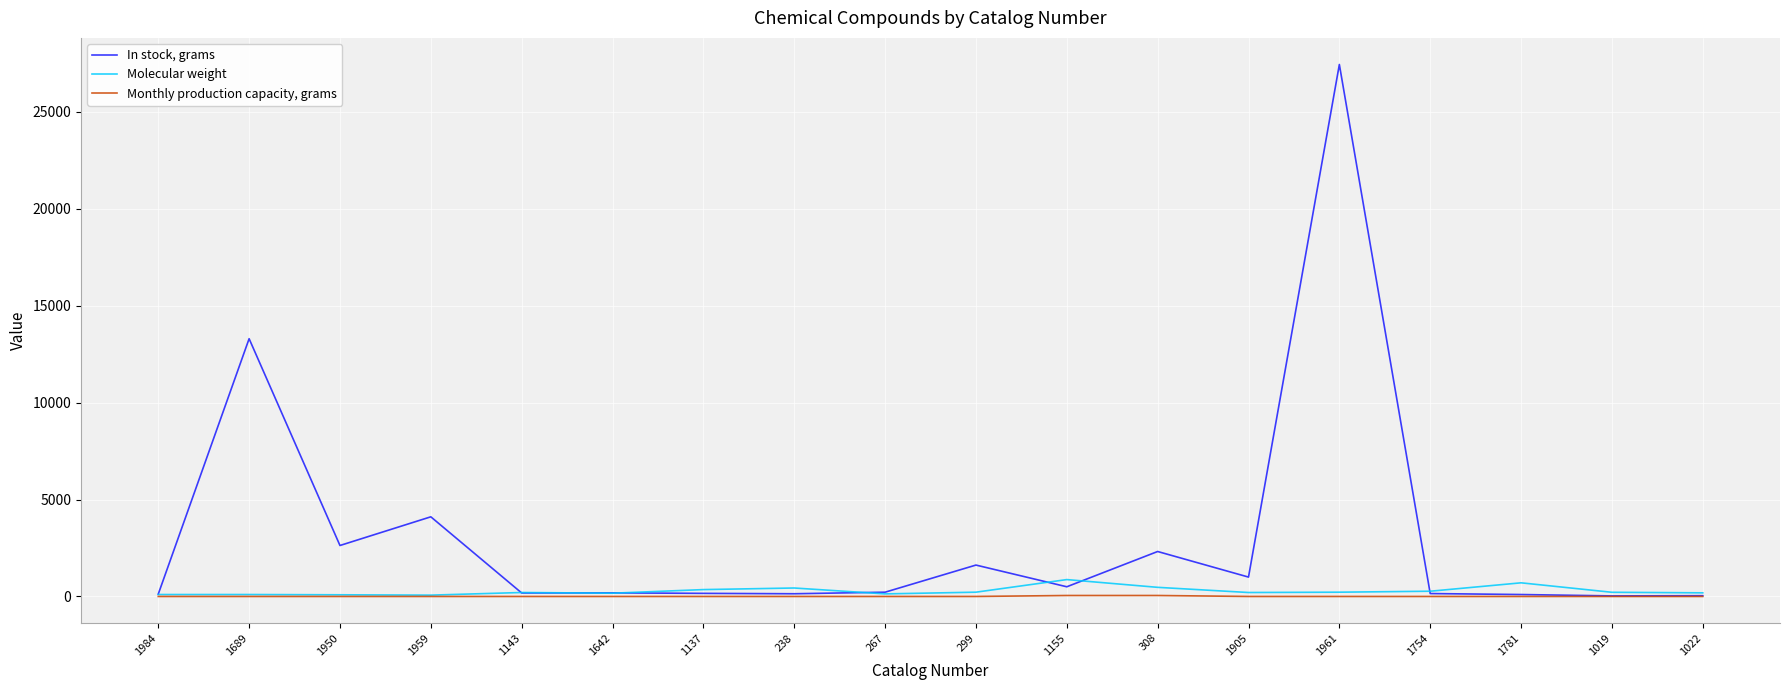

What is the sum of all In stock, grams values?

54254.0